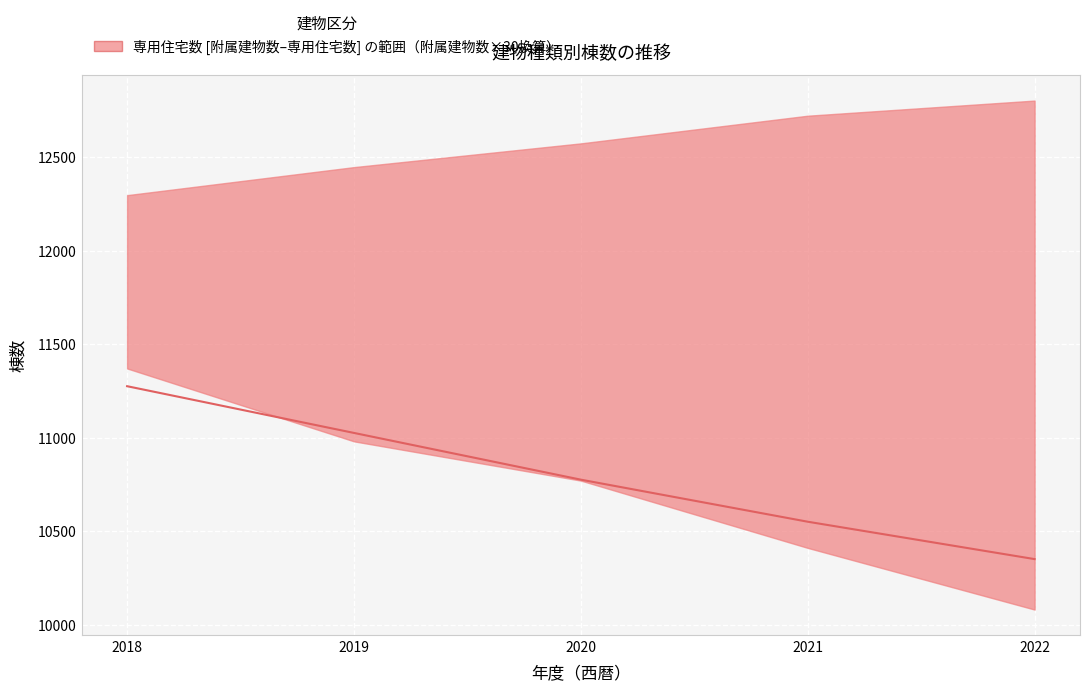

Does the chart display data point markers on the line(s)?

No